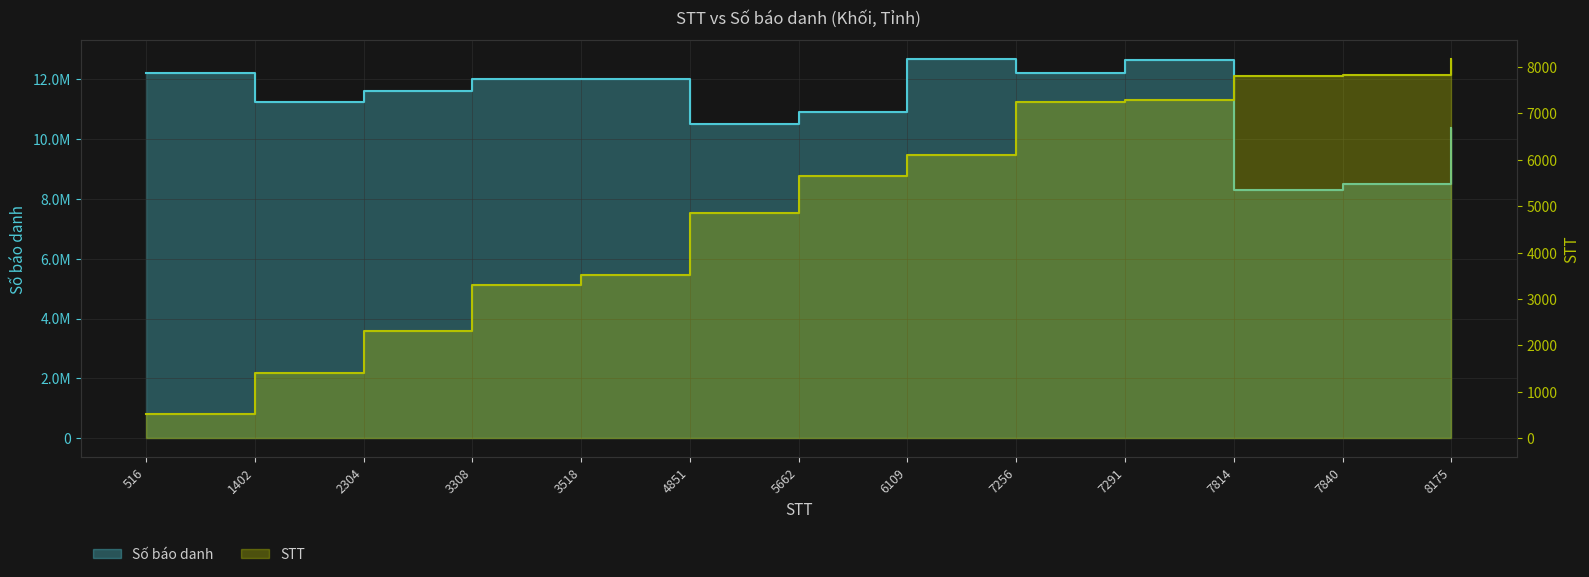

What is the difference between the second highest and second lowest values in the STT series?

6438